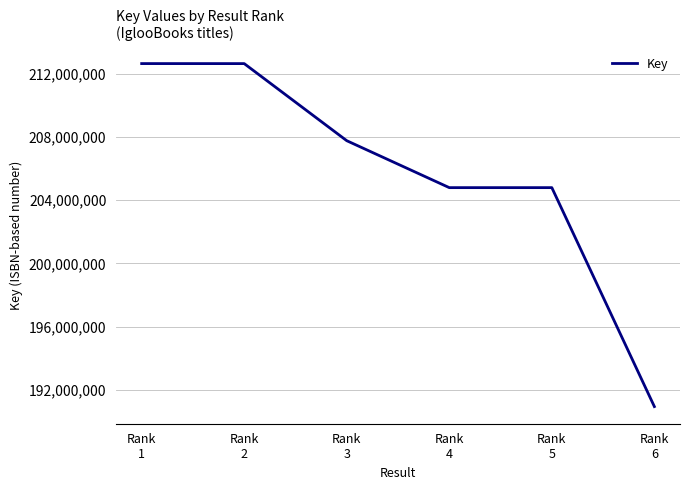

What is the average value?

205599682